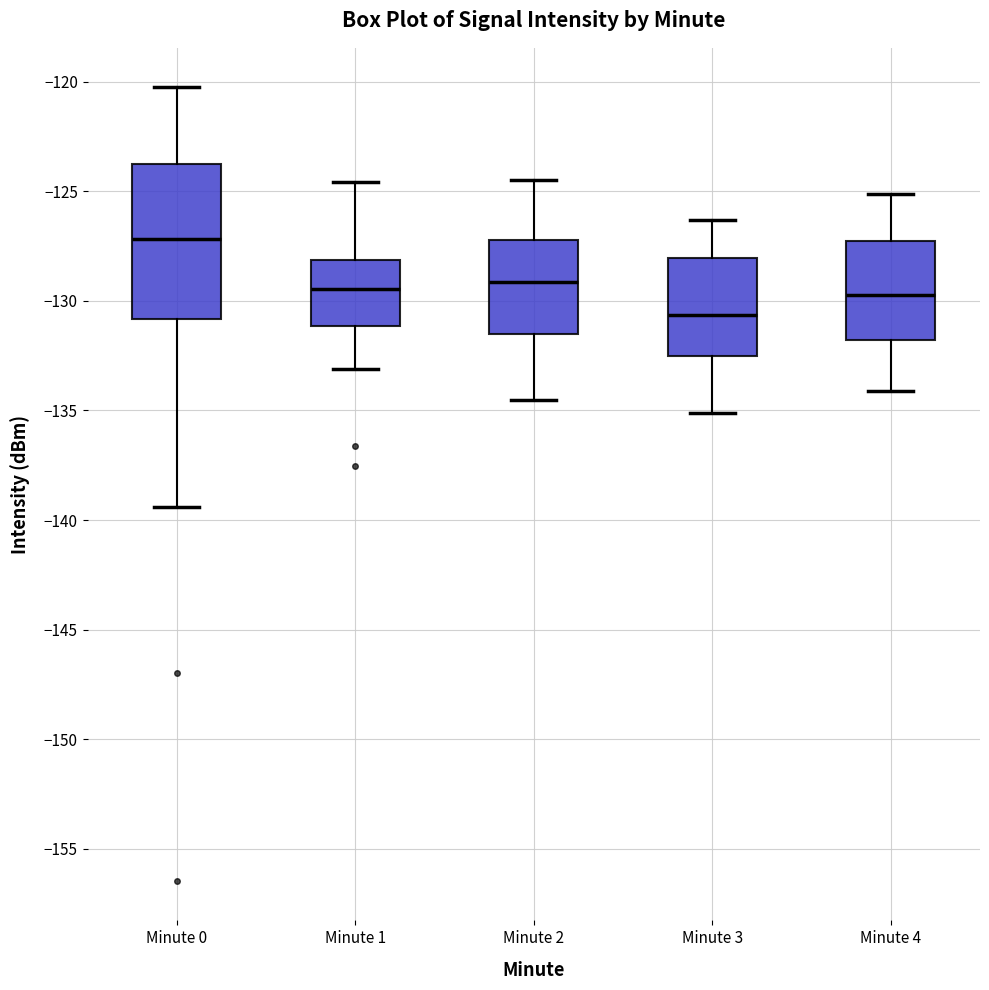

Which box has the lowest median line?

Minute 3